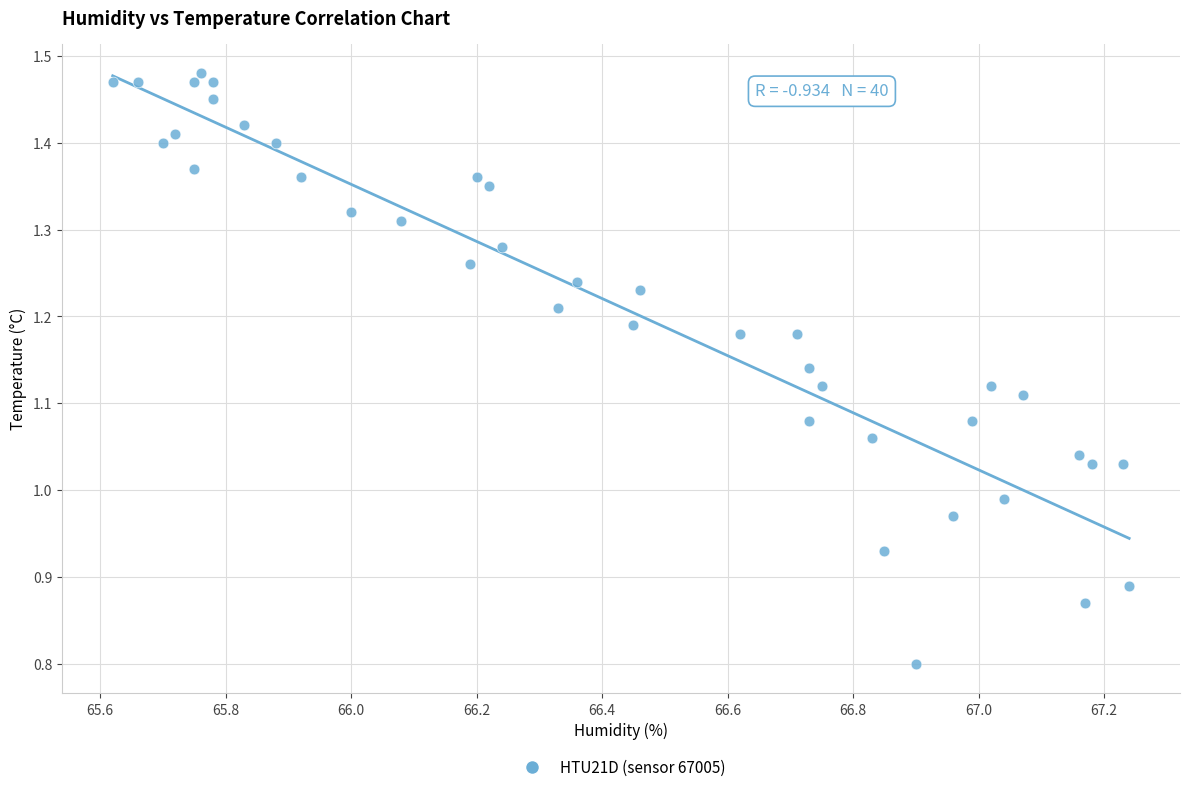

What is the range of X values (max minus min)?

1.6